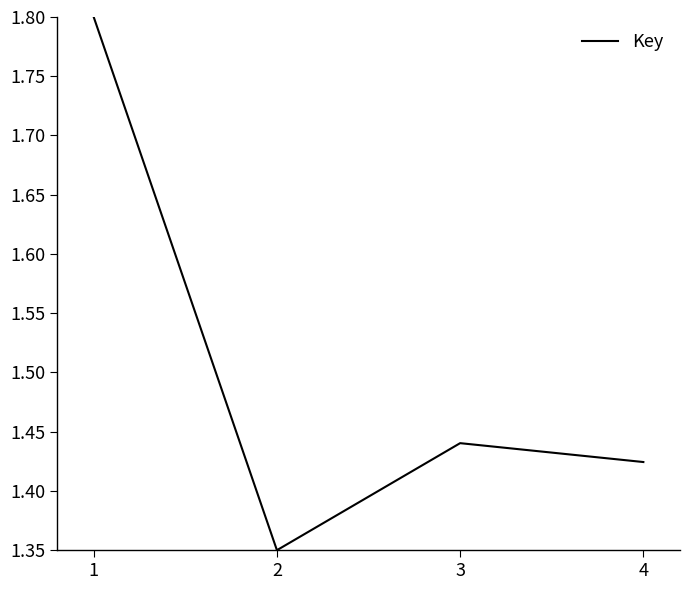

True or false: there are more than 0 points higher than both neighbors.

True